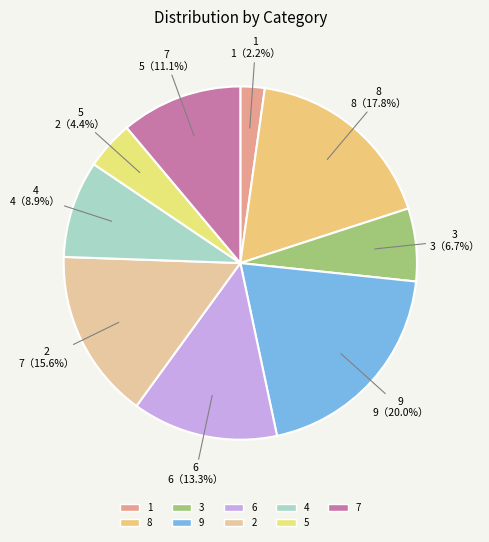

The 7 slice represents 1% of the pie. True or false?

False